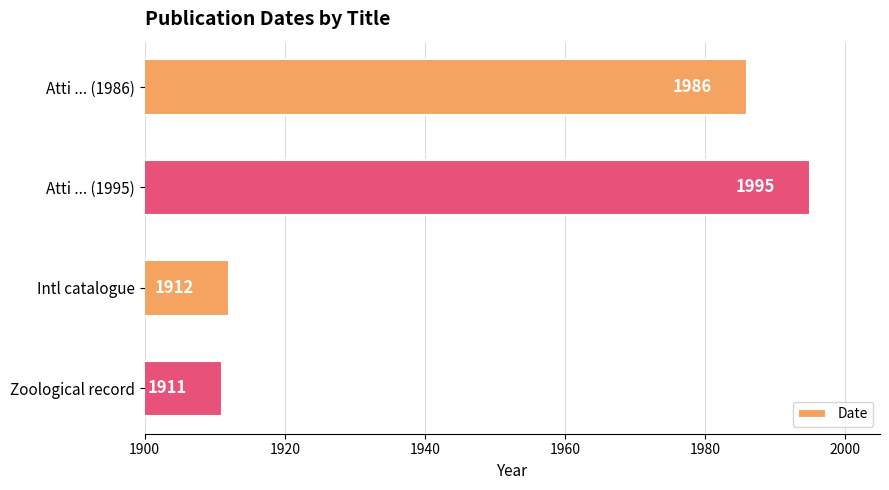

Reading top to bottom, list all the values displayed in this chart.

1986	1995	1912	1911